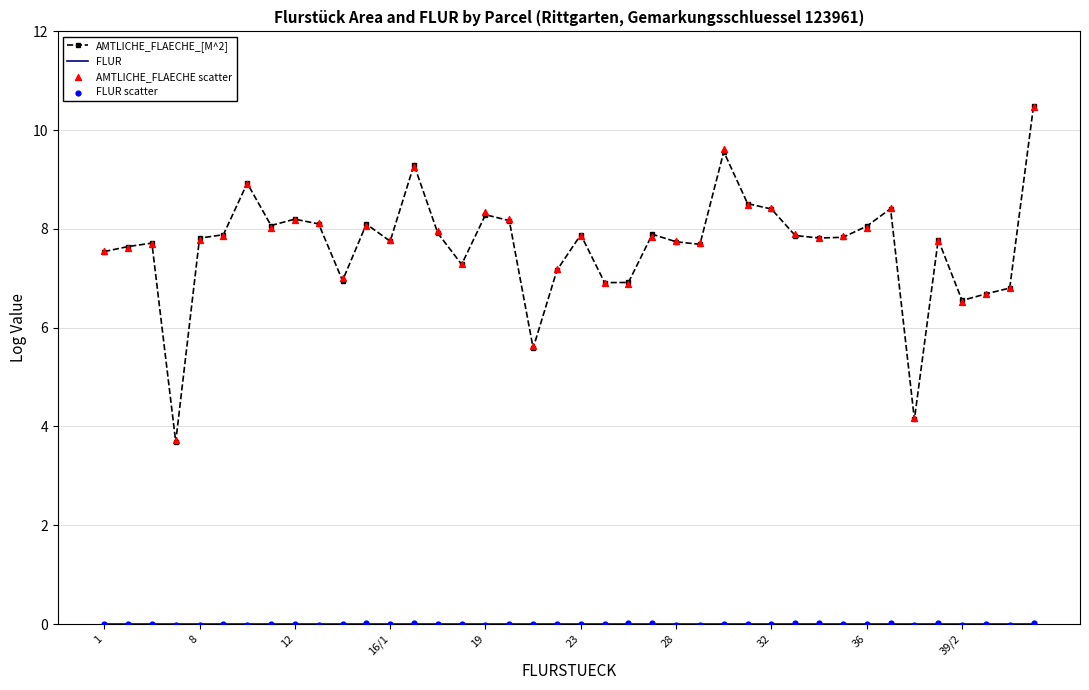

Is the value of AMTLICHE_FLAECHE_[M^2] at 27 greater than the value of AMTLICHE_FLAECHE scatter at 27?

Yes